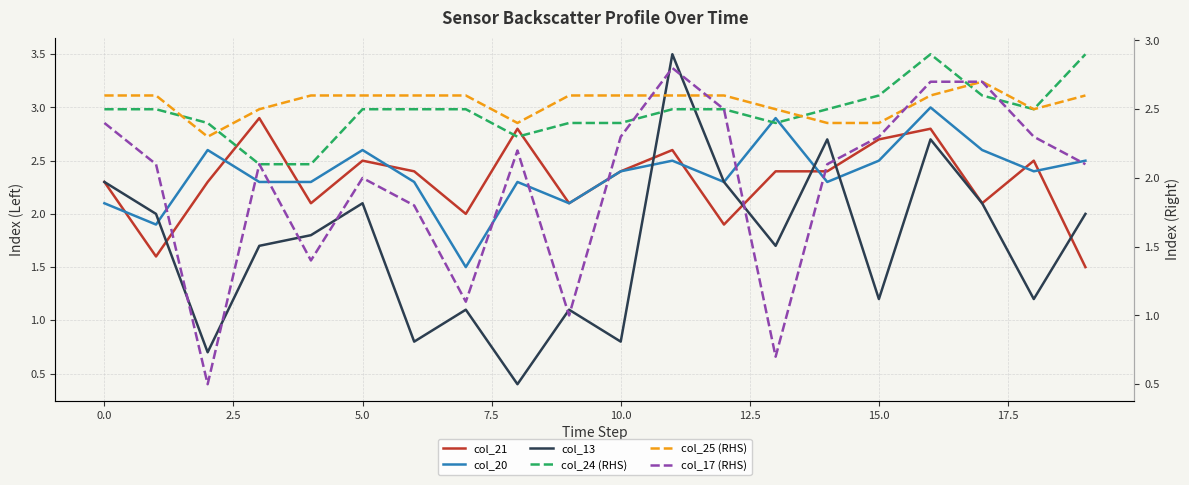

What is the label of the 1st point from the right?

19